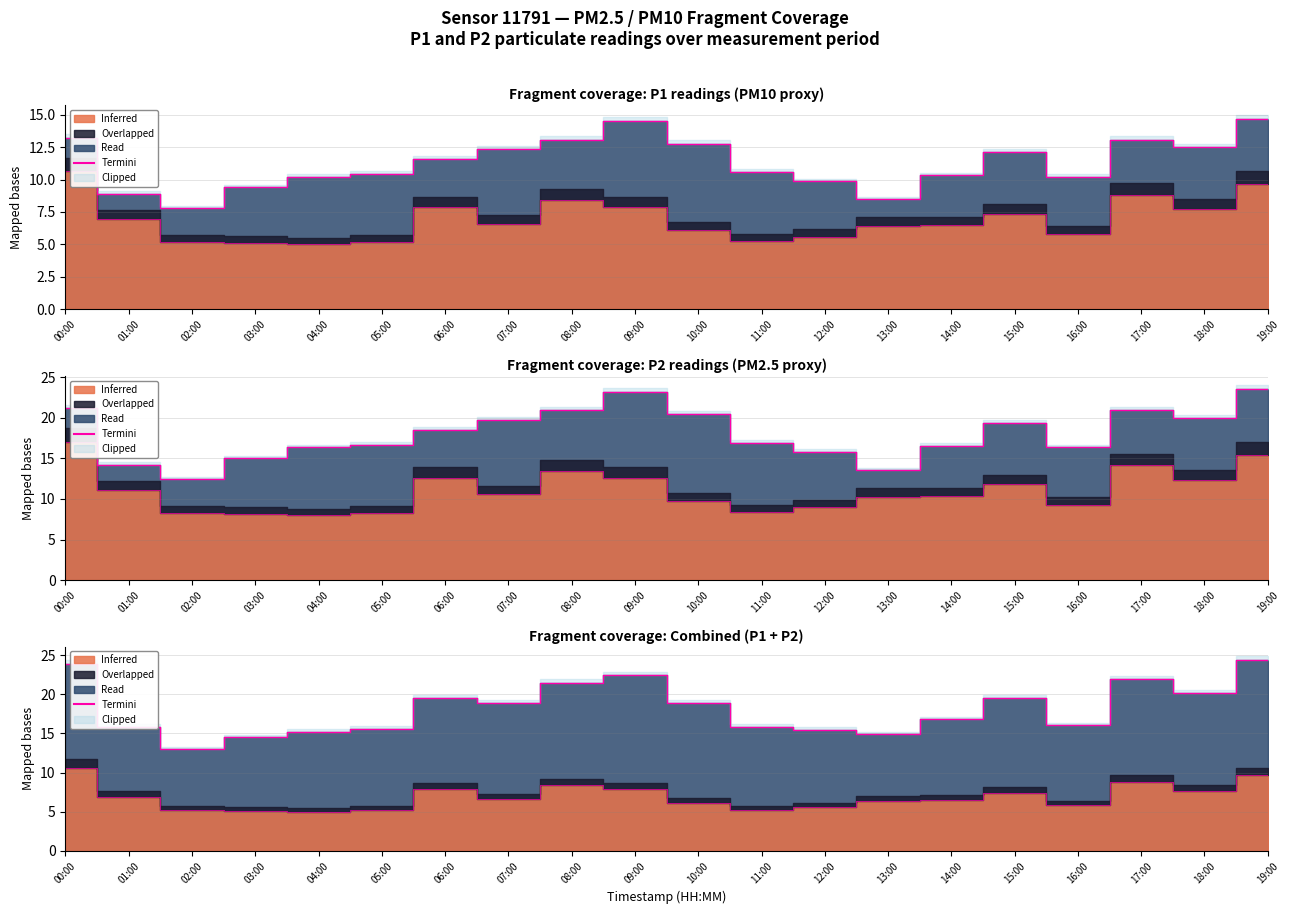

True or false: there are more than 0 points higher than both neighbors.

True